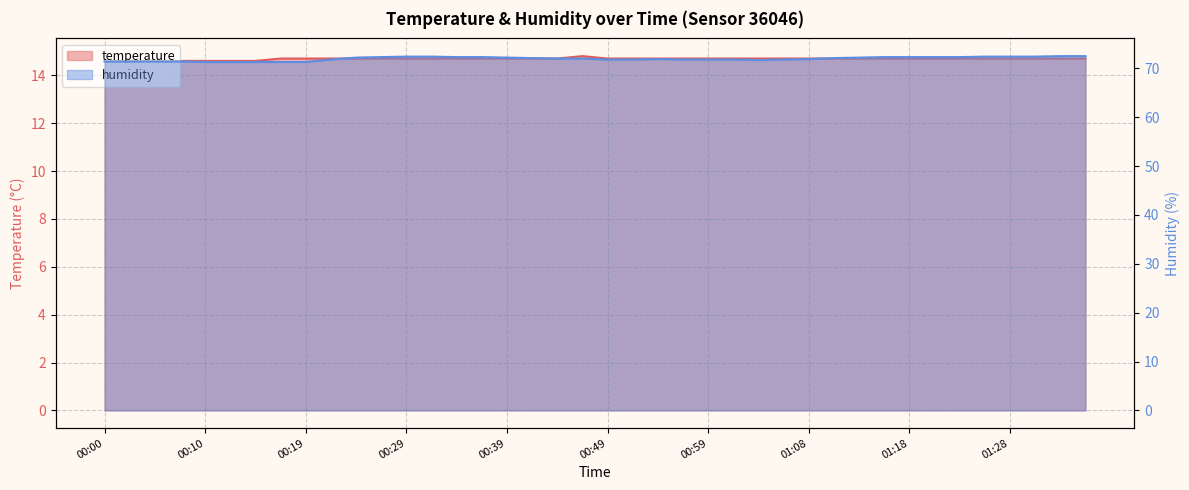

What is the greatest value displayed?

72.5